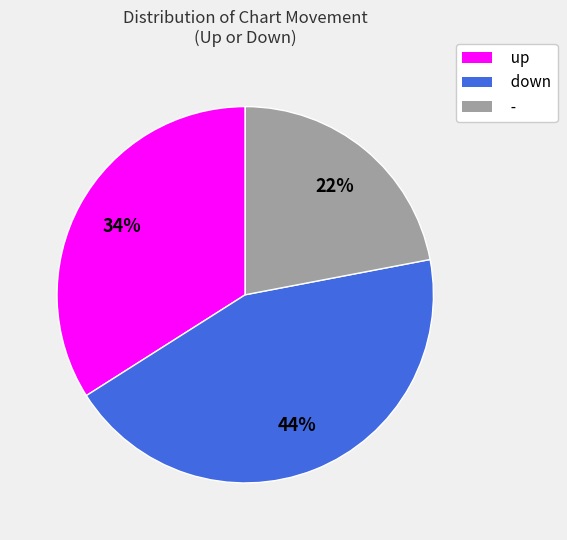

What is the ratio of the value at down to the value at -?

2.0